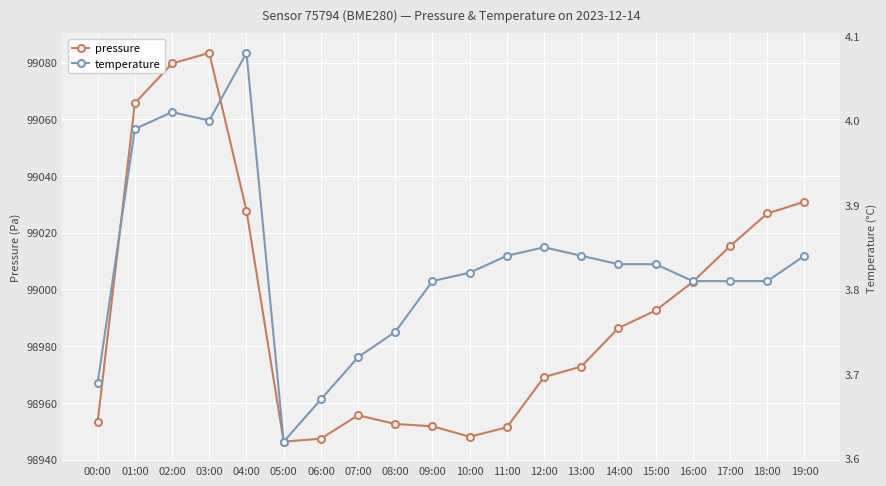

Reading left to right, list all the values displayed in this chart.

pressure: 98953.4	99065.7	99079.7	99083.4	99027.8	98946.3	98947.4	98955.7	98952.6	98951.8	98948.1	98951.4	98969.1	98972.8	98986.4	98992.6	99002.7	99015.3	99026.8	99030.9
temperature: 3.7	4.0	4.0	4.0	4.1	3.6	3.7	3.7	3.8	3.8	3.8	3.8	3.9	3.8	3.8	3.8	3.8	3.8	3.8	3.8